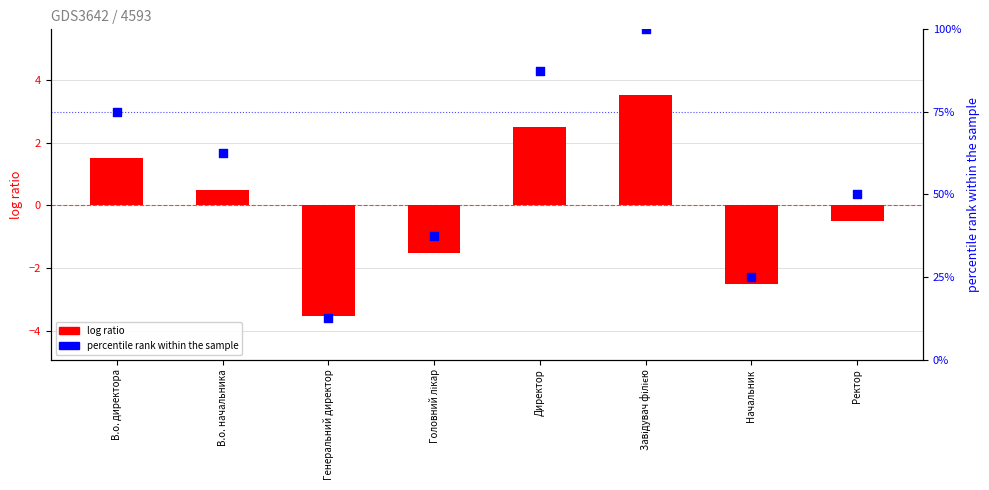

At how many categories does at least one series exceed 86?

2